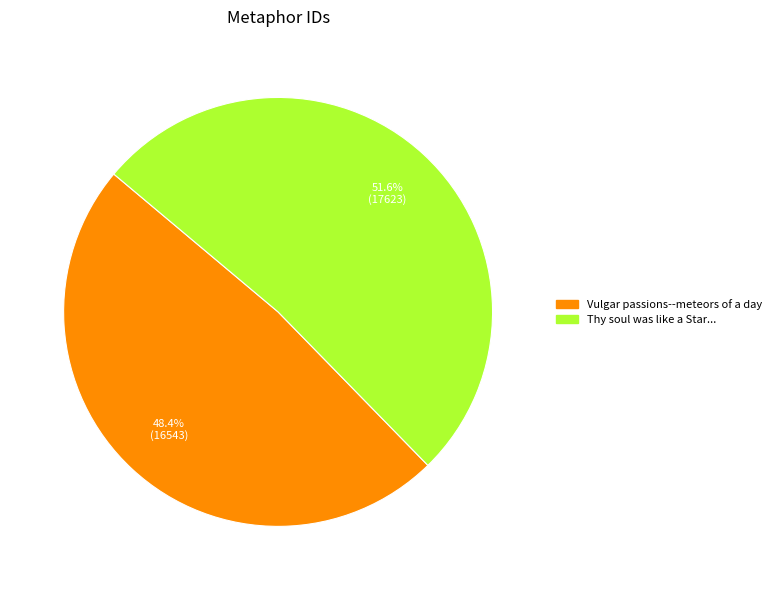

Between Thy soul was like a Star... and Vulgar passions--meteors of a day, which is larger?

Thy soul was like a Star...